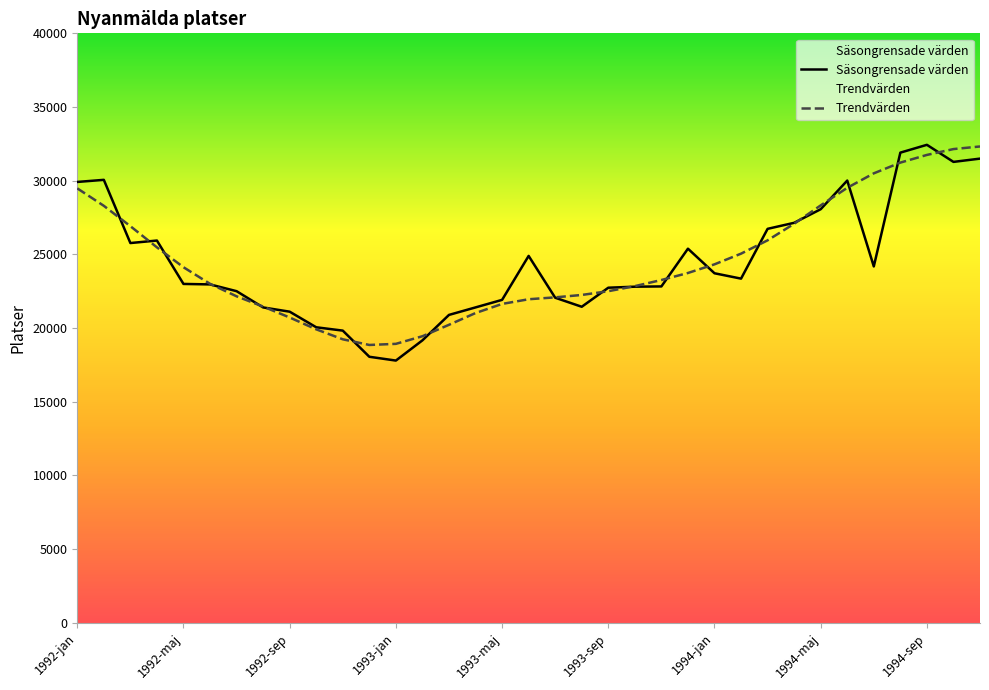

What is the difference between the Trendvärden values at 1992-dec and 1992-okt?

1060.7